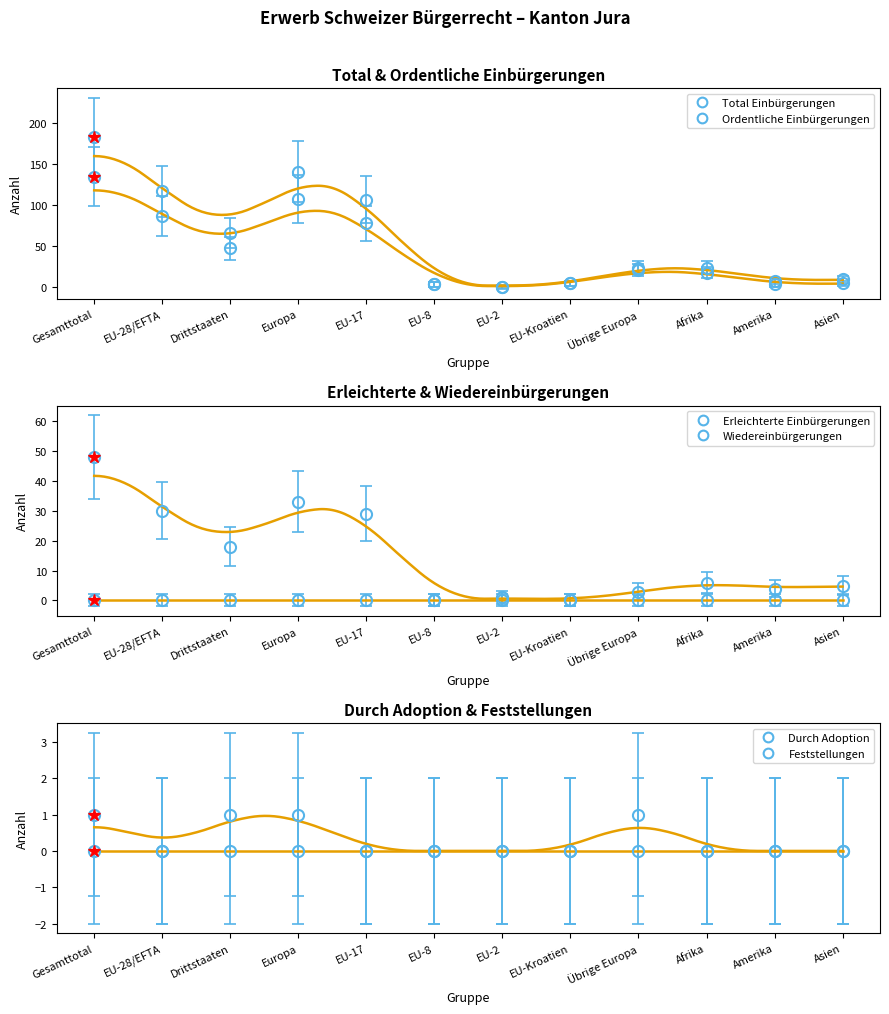

Rank the series by their maximum value, from highest to lowest.

Total Einbürgerungen, Ordentliche Einbürgerungen, Erleichterte Einbürgerungen, Durch Adoption, Wiedereinbürgerungen, Feststellungen